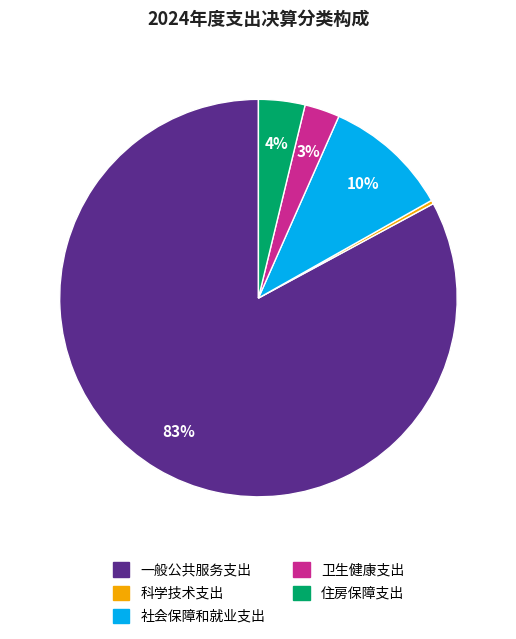

What percentage is the 卫生健康支出 slice, to the nearest percent?

3%